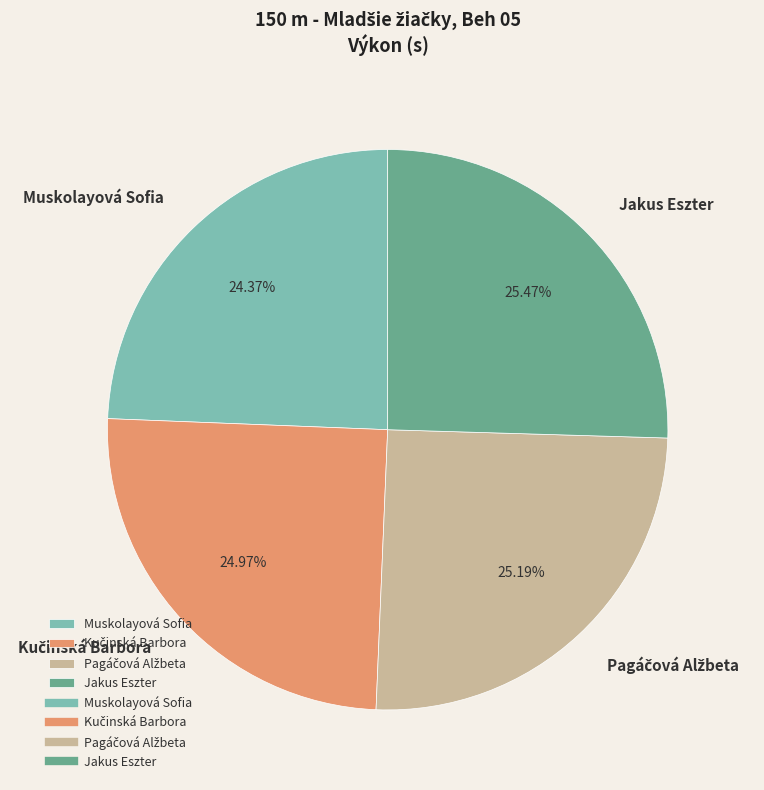

What is the smallest slice in the pie chart?

Muskolayová Sofia